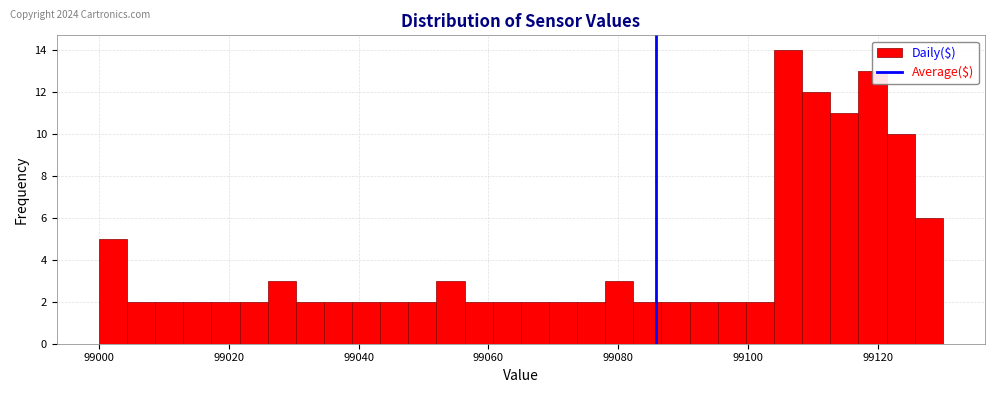

Read against the x-axis, roughly where is the centre of the tallest bar?

99106